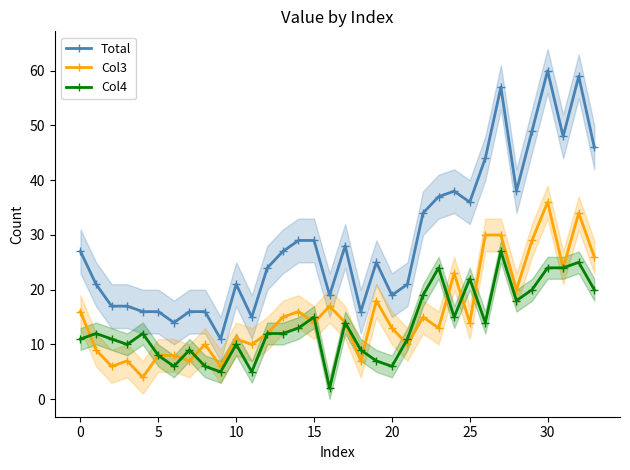

What is the difference between the Col3 values at 19 and 33?

8